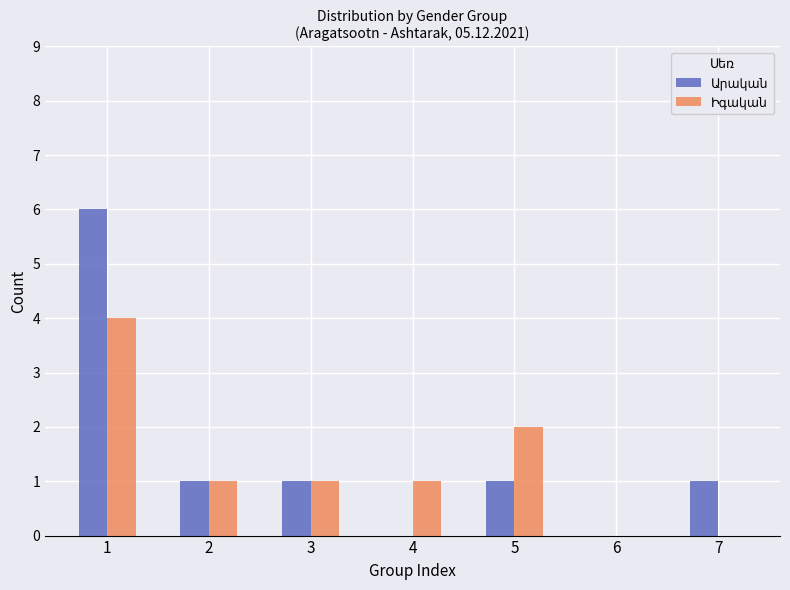

Are the bars grouped side by side (vs. stacked)?

Yes